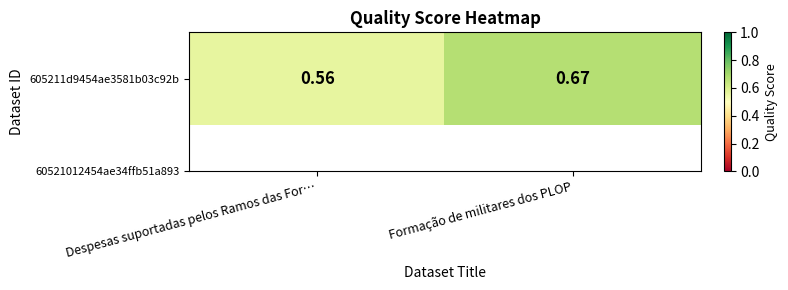

What is the maximum value shown in the chart?

0.7